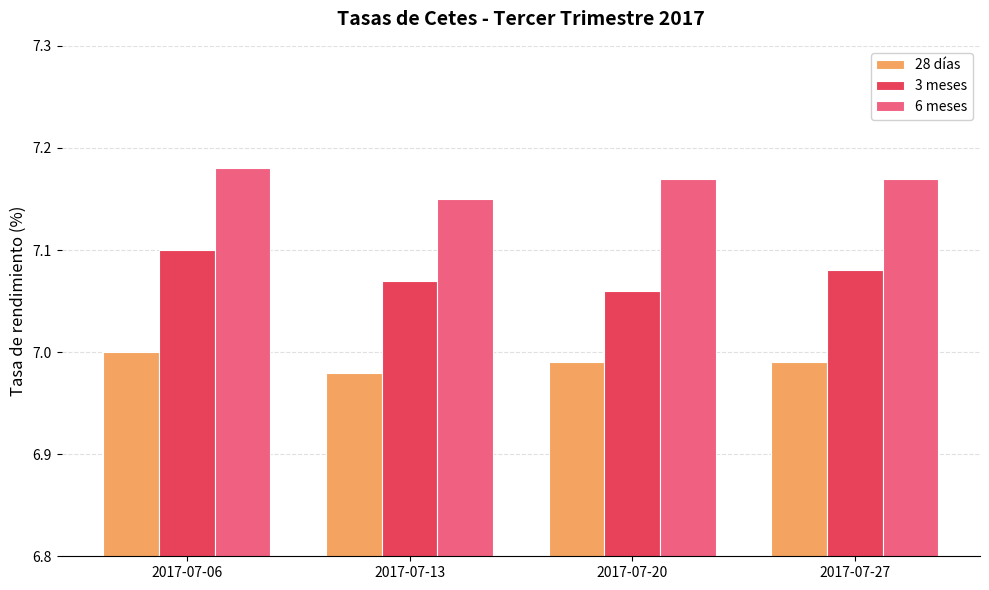

What is the sum of all 28 días values?

28.0